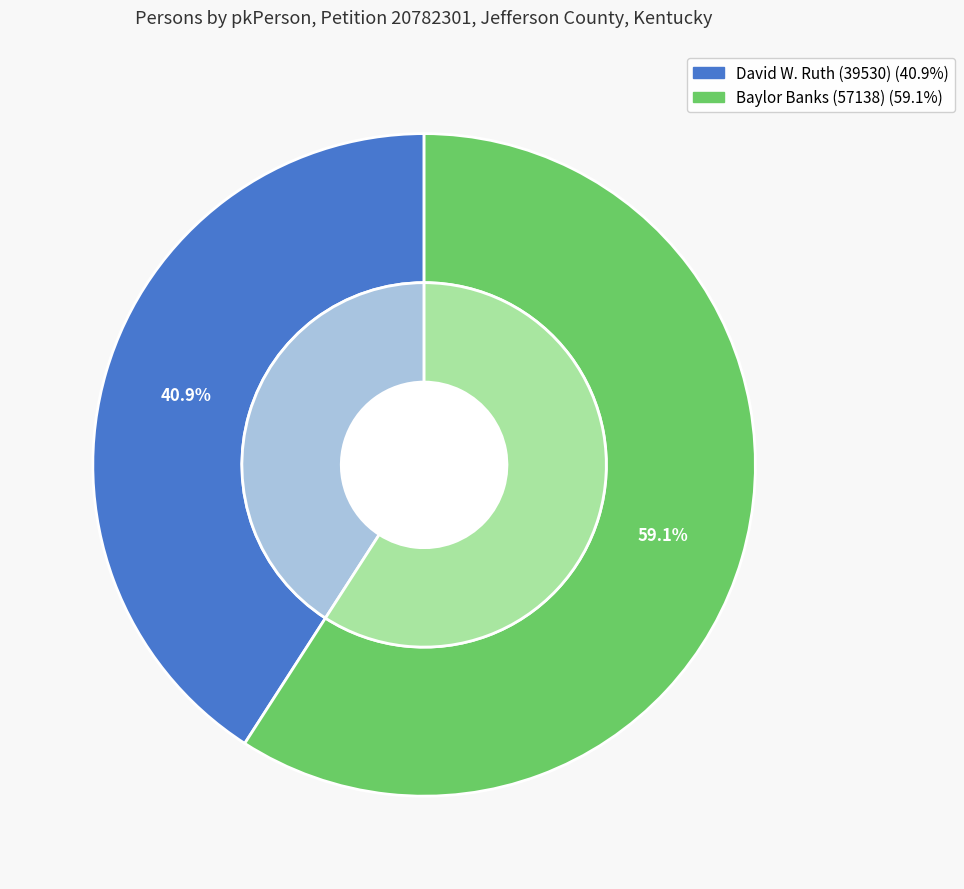

Between Baylor Banks (57138) and David W. Ruth (39530), which is larger?

Baylor Banks (57138)